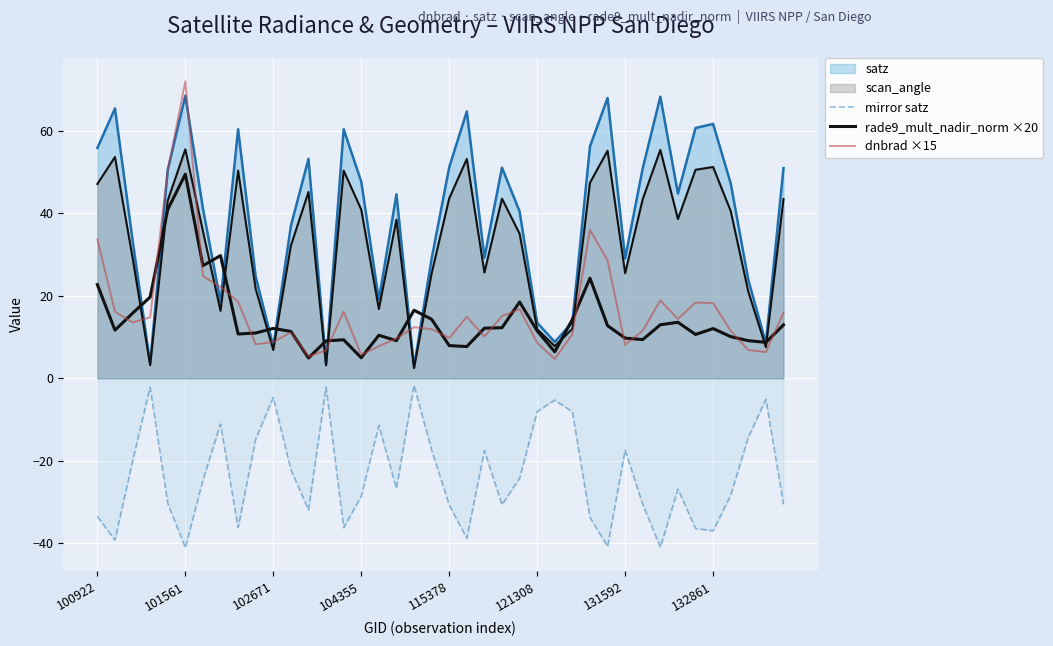

Is it true that dnbrad ×15 equals 11.9 at 19?

True